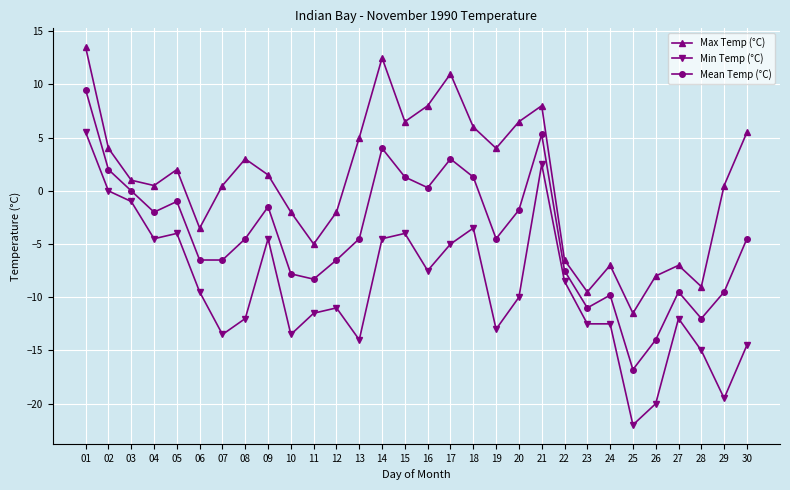

Rank the series by their average value, from highest to lowest.

Max Temp (°C), Mean Temp (°C), Min Temp (°C)